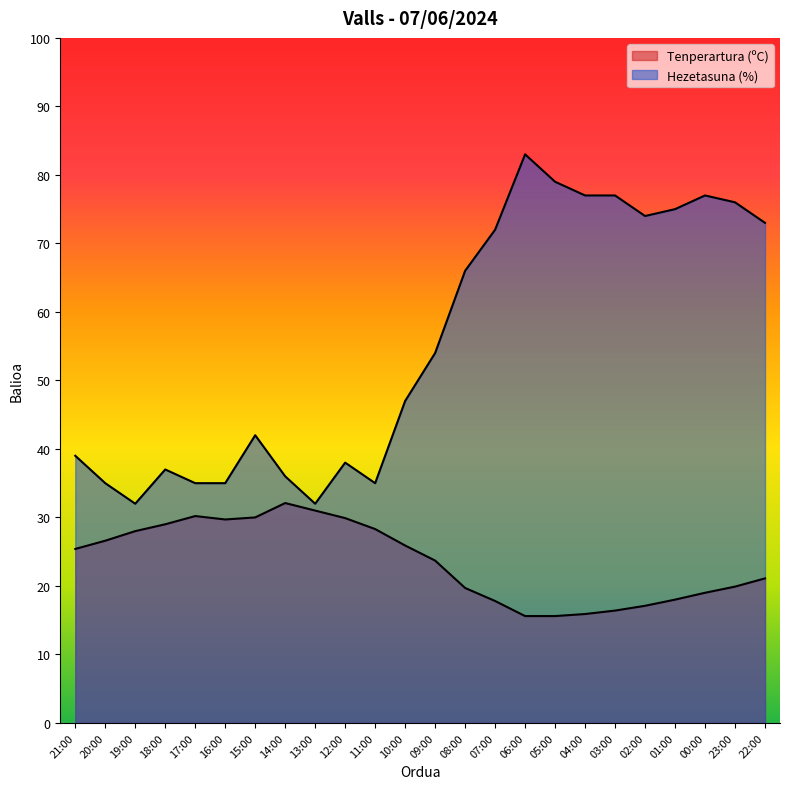

Which series has the largest total across all categories?

Hezetasuna (%)